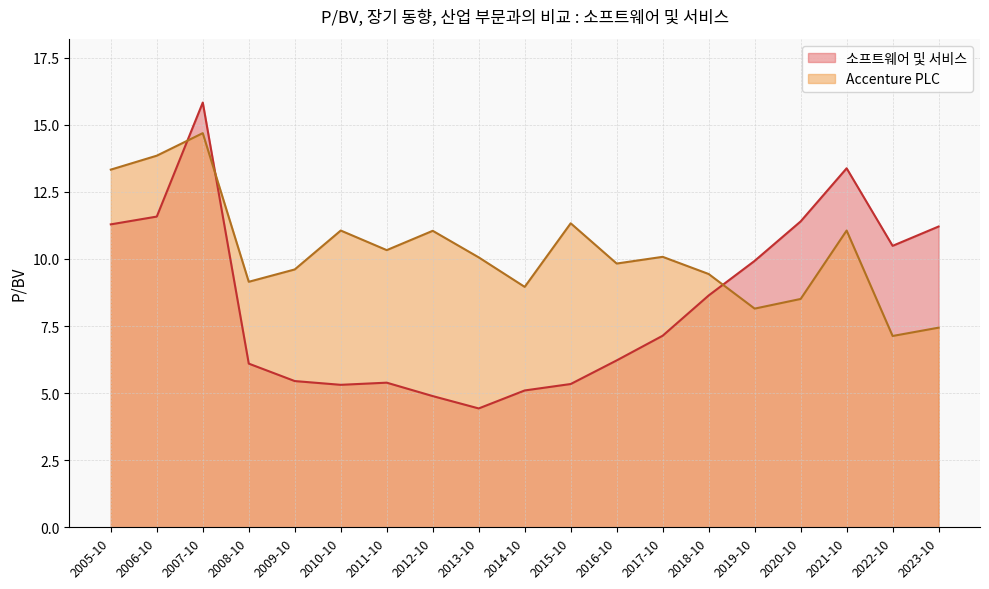

Is it true that Accenture PLC equals 14.7 at 2007-10?

True